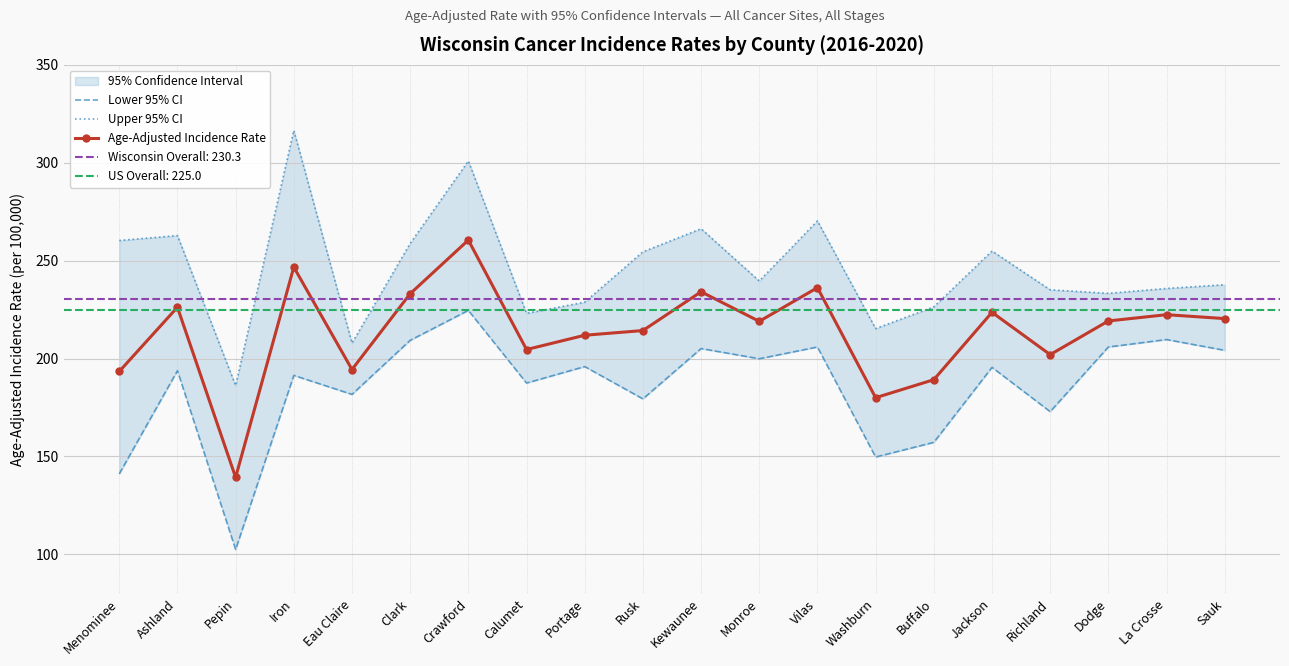

True or false: Age-Adjusted Incidence Rate has a value of 306.1 at Kewaunee.

False